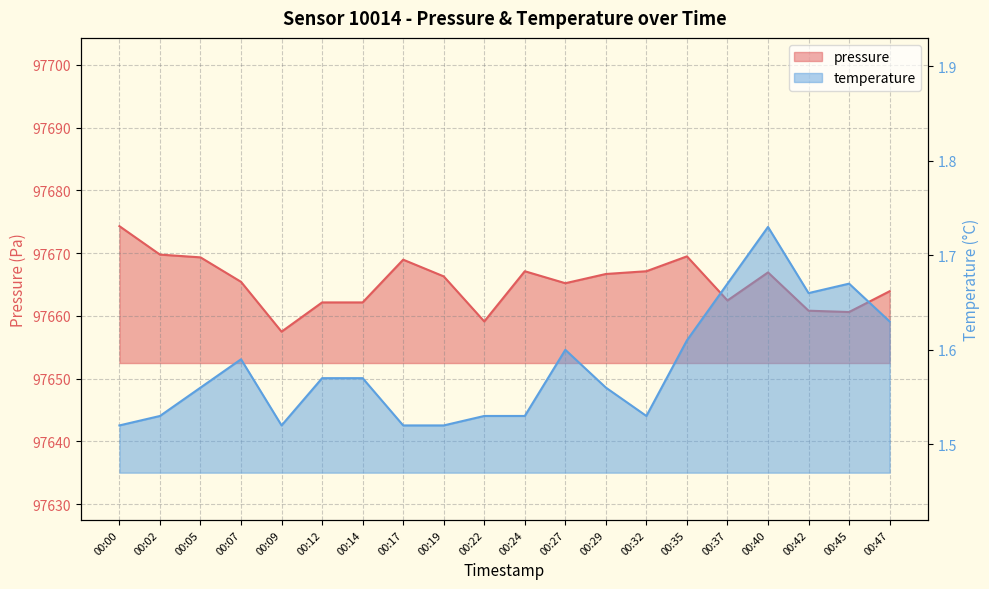

Reading right to left, what are all the values shown in this chart?

pressure: 00:47=97663.9	00:45=97660.6	00:42=97660.8	00:40=97666.9	00:37=97662.5	00:35=97669.5	00:32=97667.1	00:29=97666.7	00:27=97665.2	00:24=97667.1	00:22=97659.1	00:19=97666.3	00:17=97669.0	00:14=97662.2	00:12=97662.2	00:09=97657.5	00:07=97665.4	00:05=97669.3	00:02=97669.8	00:00=97674.3
temperature: 00:47=1.6	00:45=1.7	00:42=1.7	00:40=1.7	00:37=1.7	00:35=1.6	00:32=1.5	00:29=1.6	00:27=1.6	00:24=1.5	00:22=1.5	00:19=1.5	00:17=1.5	00:14=1.6	00:12=1.6	00:09=1.5	00:07=1.6	00:05=1.6	00:02=1.5	00:00=1.5